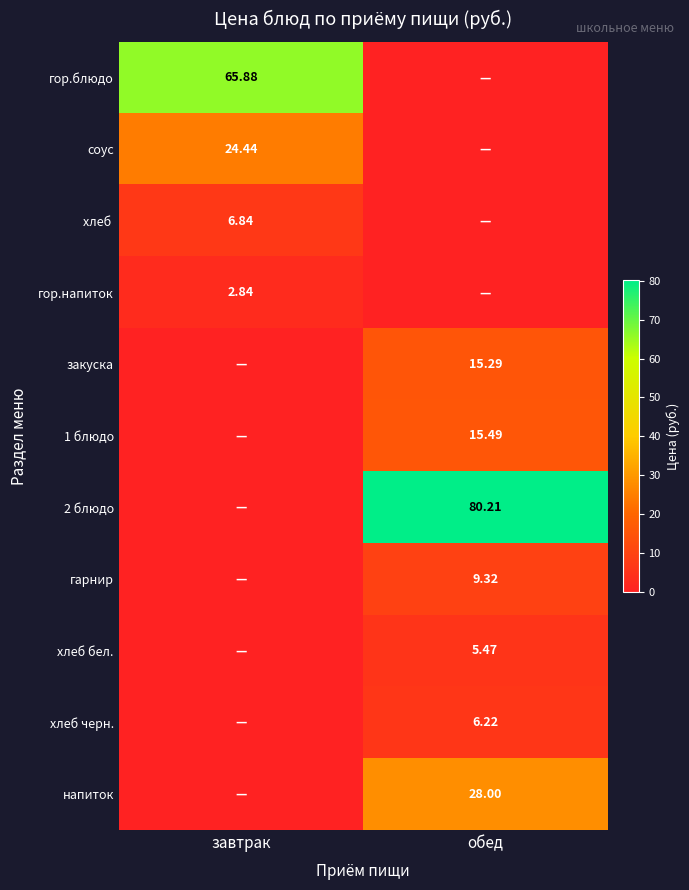

Between завтрак and обед, which series saw the biggest shift?

2 блюдо